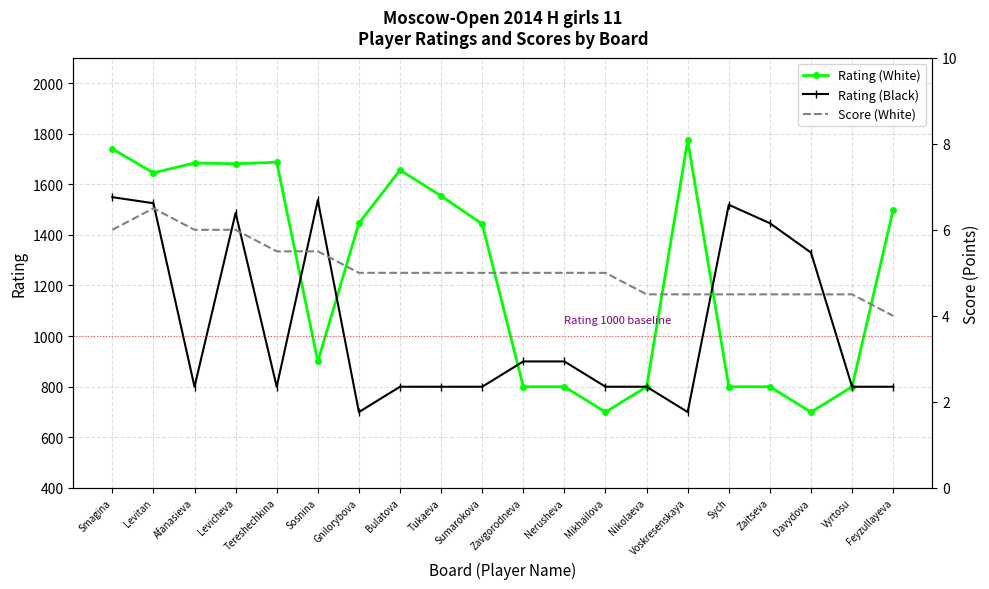

Is it true that Rating (Black) equals 1416.6 at Feyzullayeva?

False